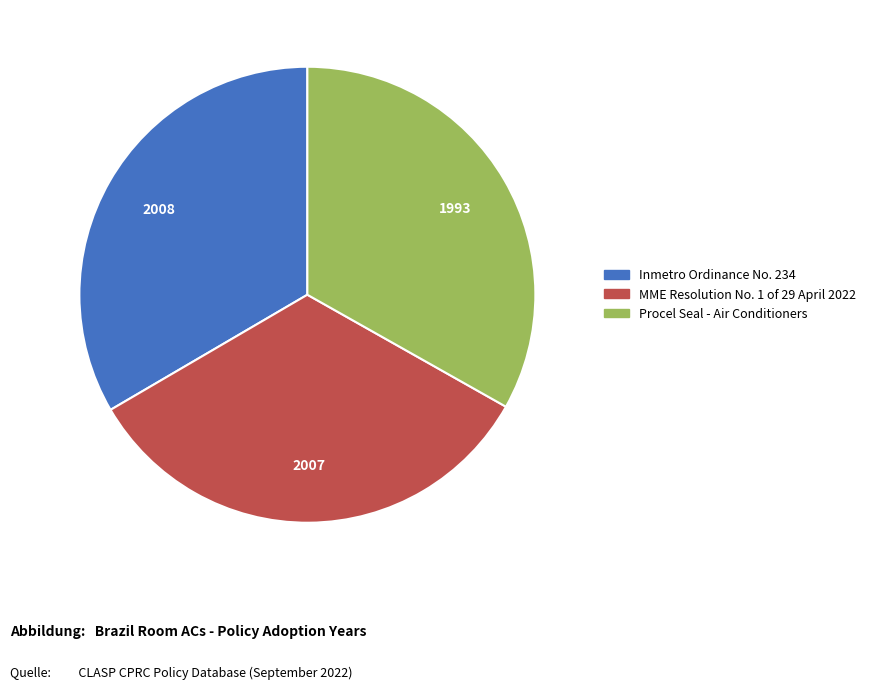

Is it true that Procel Seal - Air Conditioners is 26% of the pie?

False